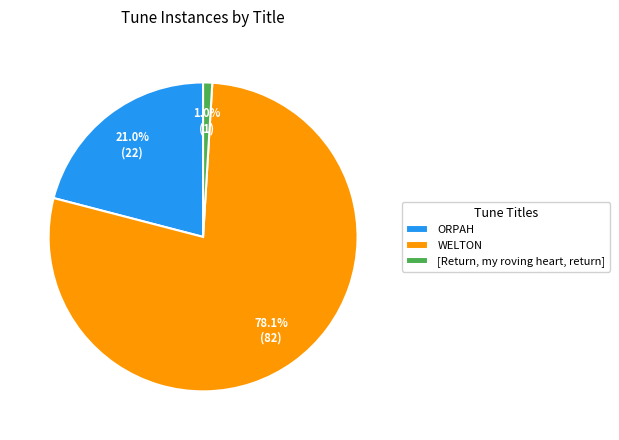

To the nearest percent, what percentage of the pie is ORPAH?

21%